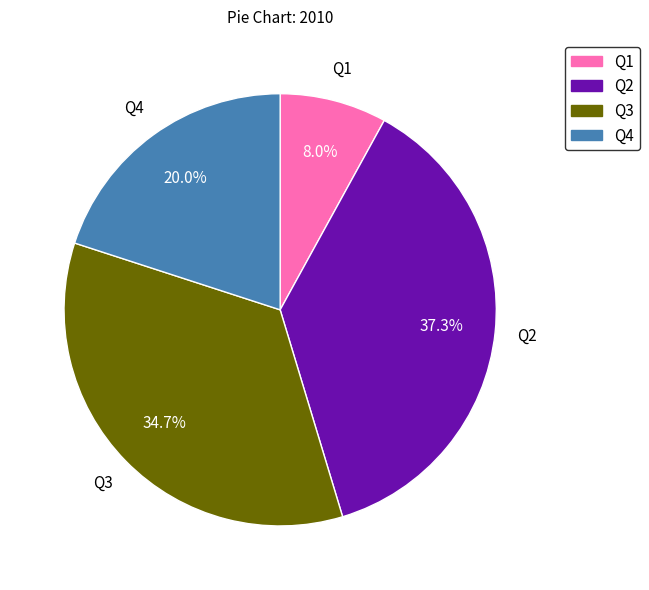

Approximately how many times larger is the value at Q1 compared to Q4?

0.4